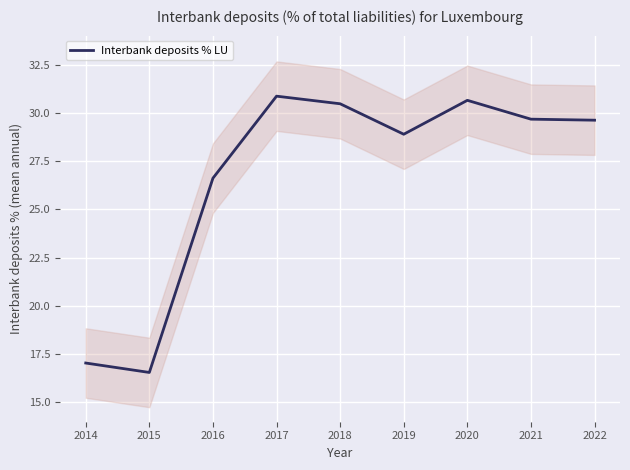

The value at 2014 is 11.5. True or false?

False